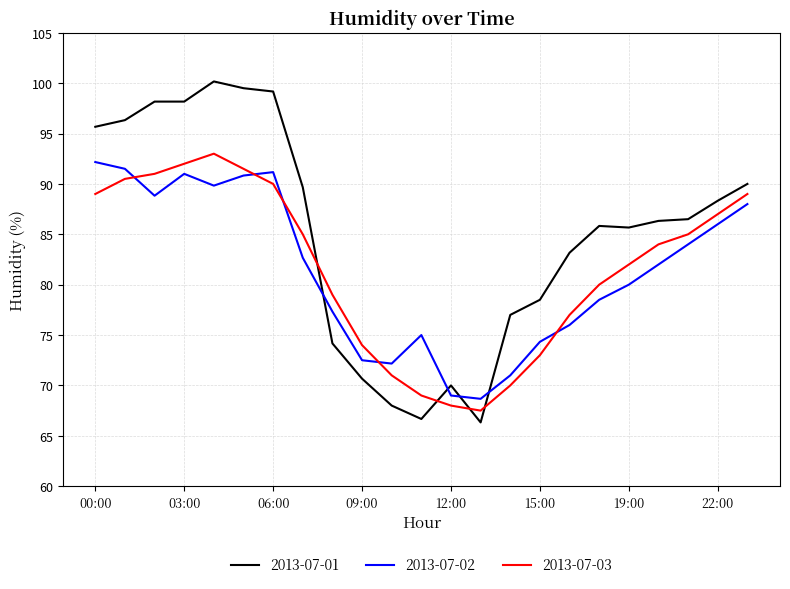

Which series has the largest total across all categories?

2013-07-01